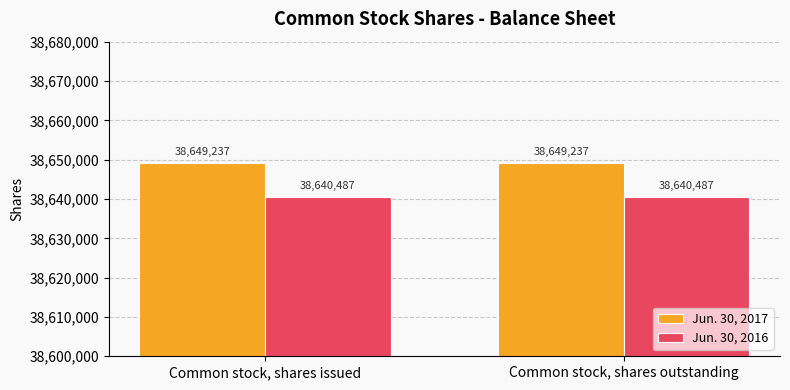

Reading right to left, transcribe all the data shown in this chart.

Jun. 30, 2017: Common stock, shares outstanding=38649237	Common stock, shares issued=38649237
Jun. 30, 2016: Common stock, shares outstanding=38640487	Common stock, shares issued=38640487